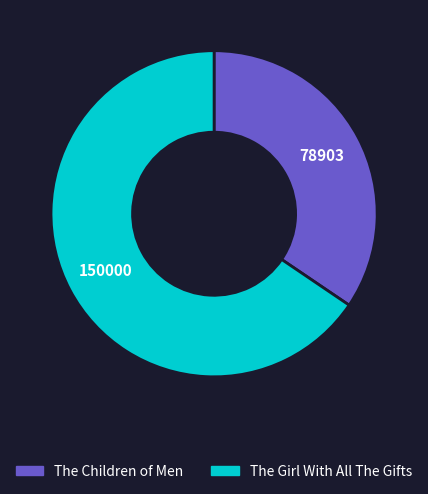

Combined, do The Children of Men and The Girl With All The Gifts account for over 50%?

Yes